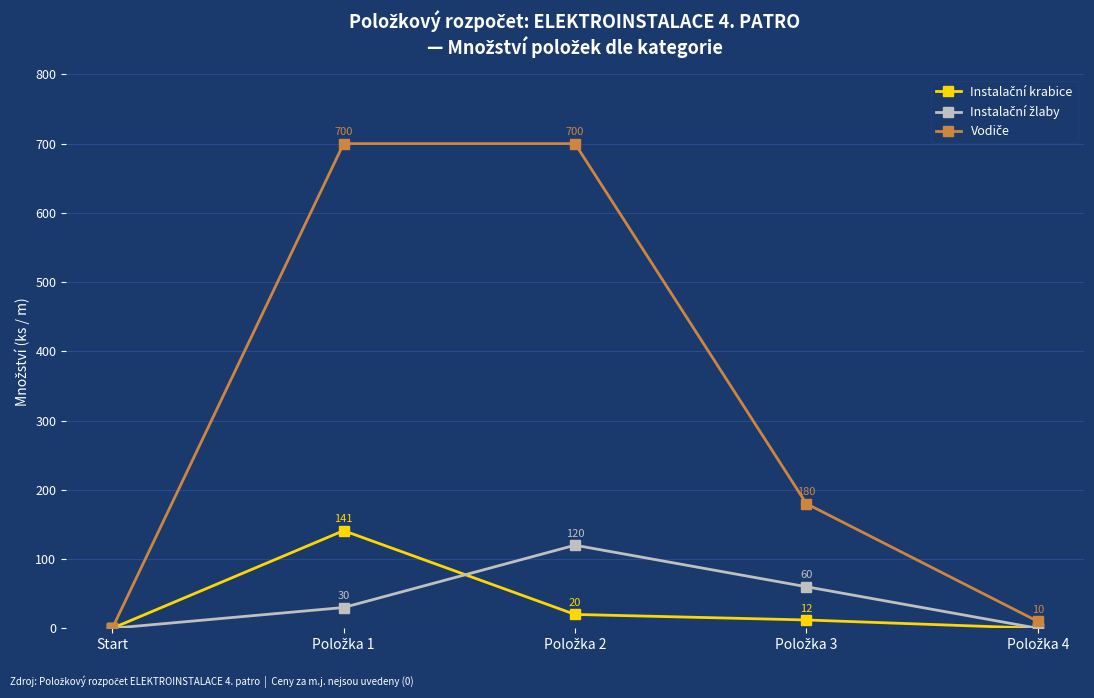

What is the greatest value displayed?

700